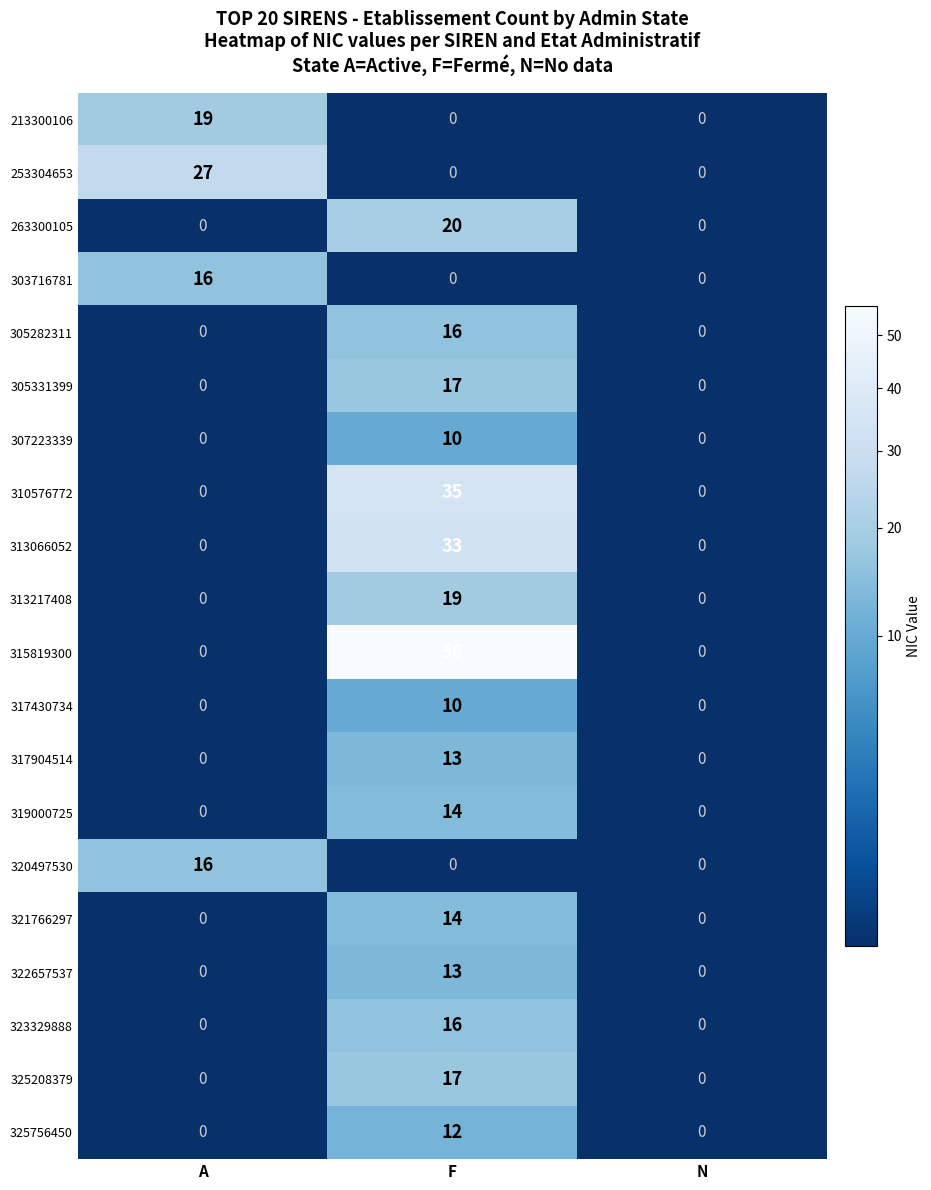

What is the total value across all series at A?

78